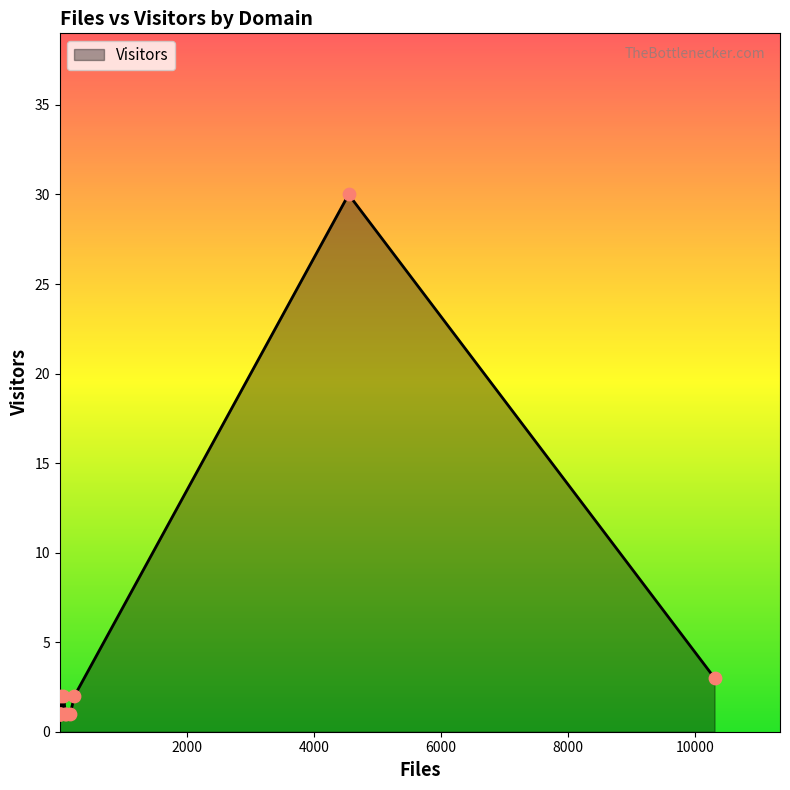

What is the maximum value shown in the chart?

30